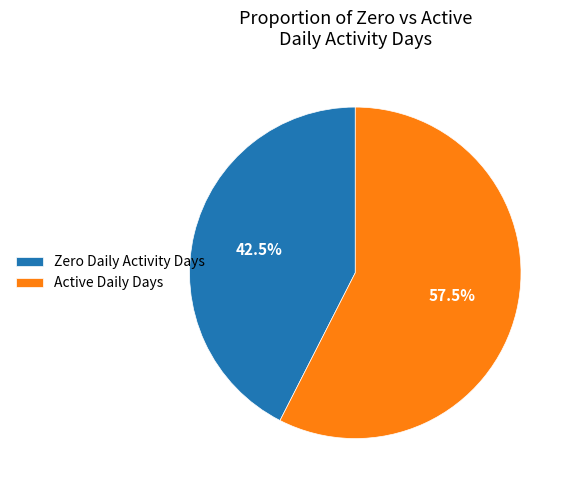

Is the sum of Active Daily Days and Zero Daily Activity Days greater than half?

Yes